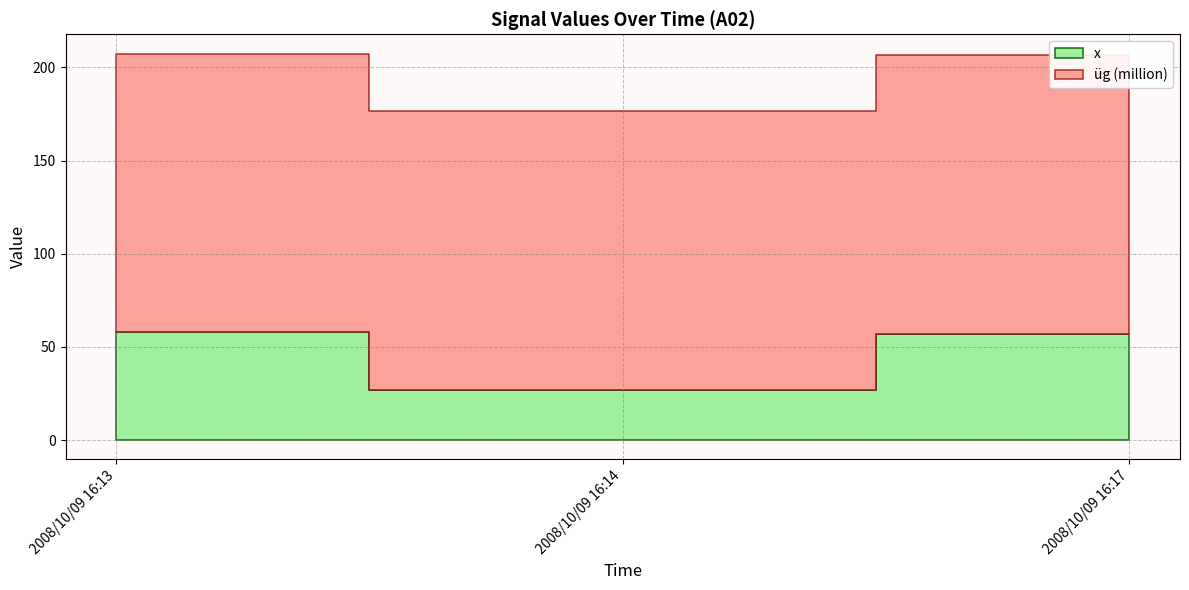

Count the number of categories in the chart.

3